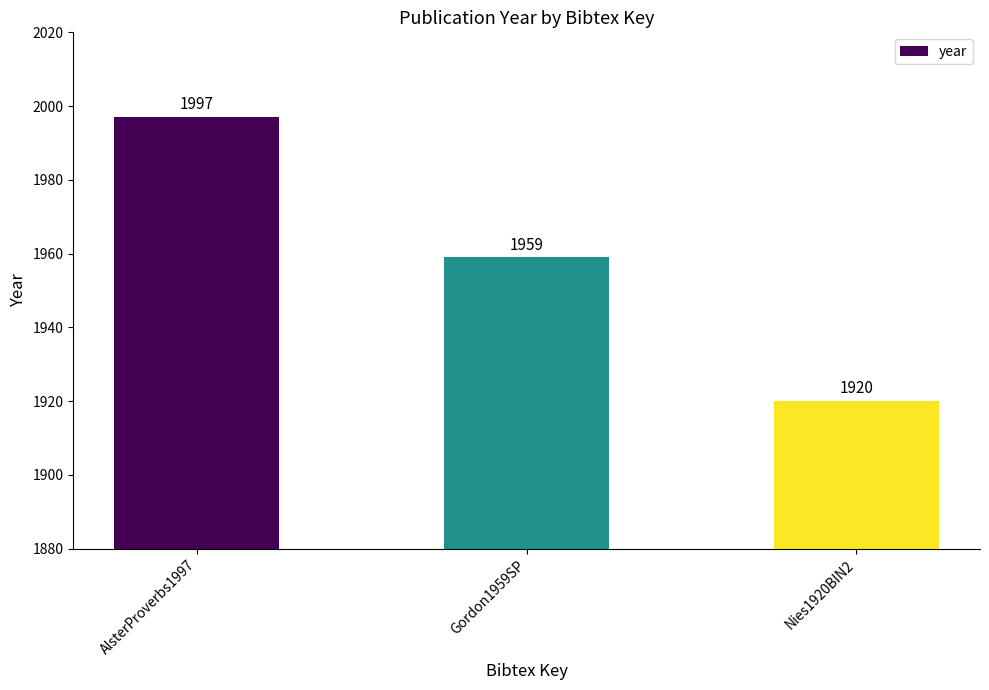

Which label corresponds to the smallest value in the chart?

Nies1920BIN2